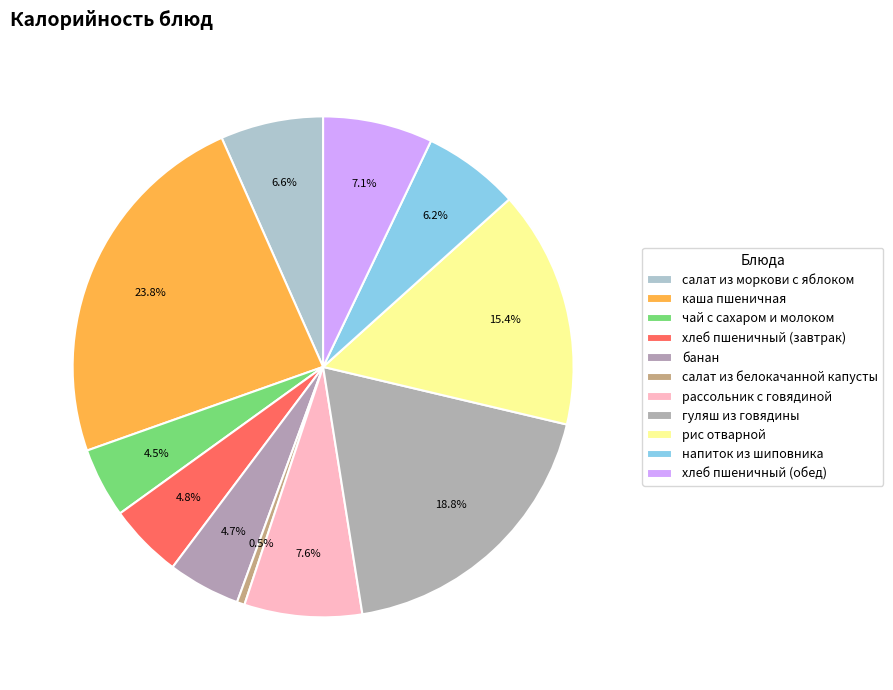

How many segments does this pie chart have?

11